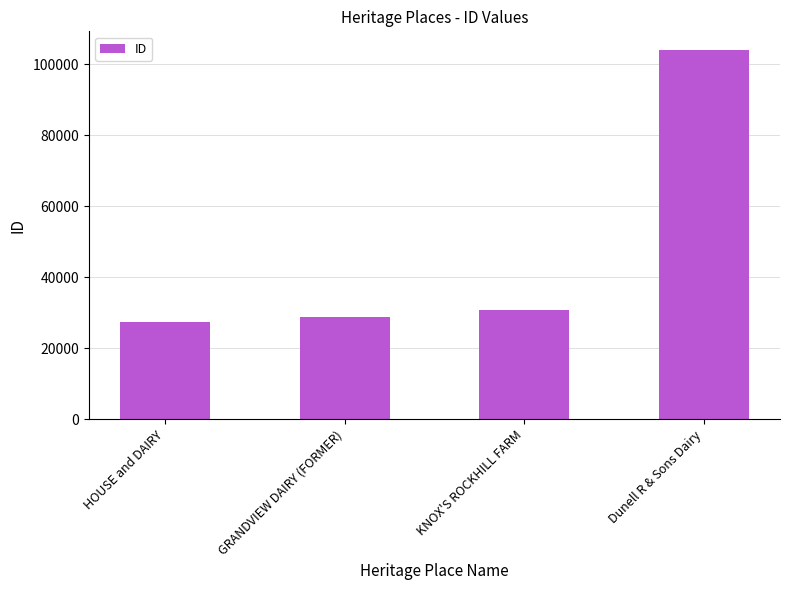

Rank the categories by value from lowest to highest.

HOUSE and DAIRY, GRANDVIEW DAIRY (FORMER), KNOX'S ROCKHILL FARM, Dunell R & Sons Dairy